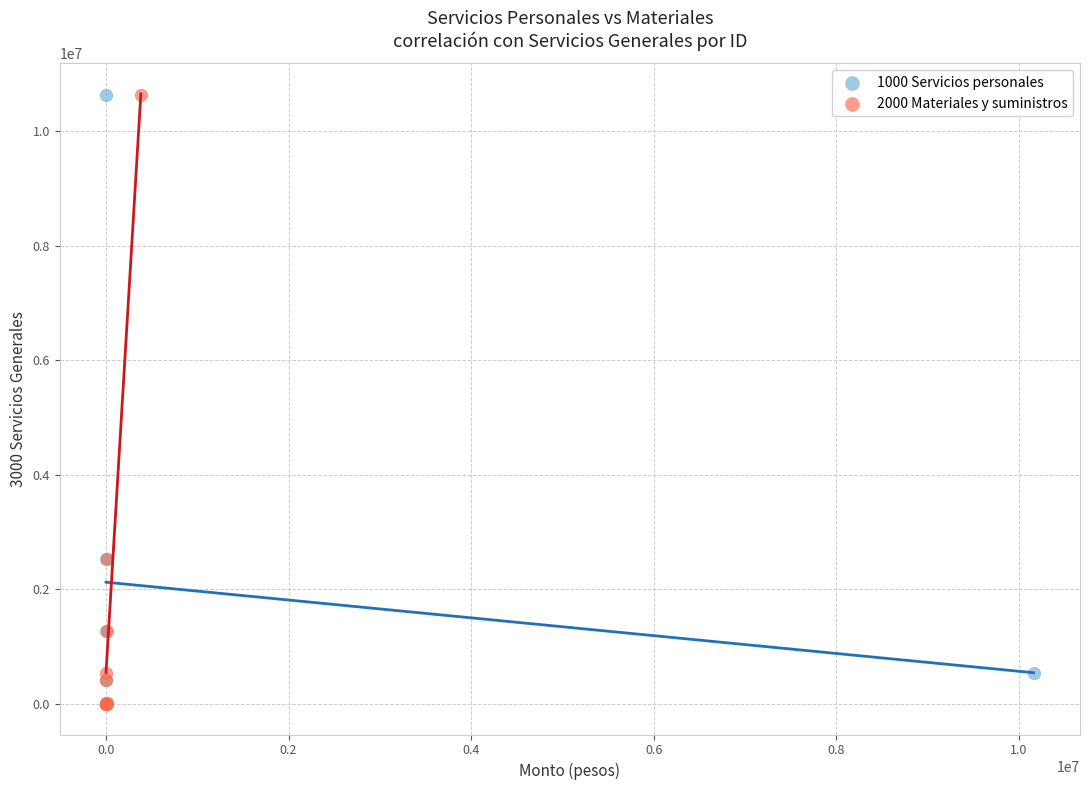

What are all the series names shown in the legend?

1000 Servicios personales, 2000 Materiales y suministros